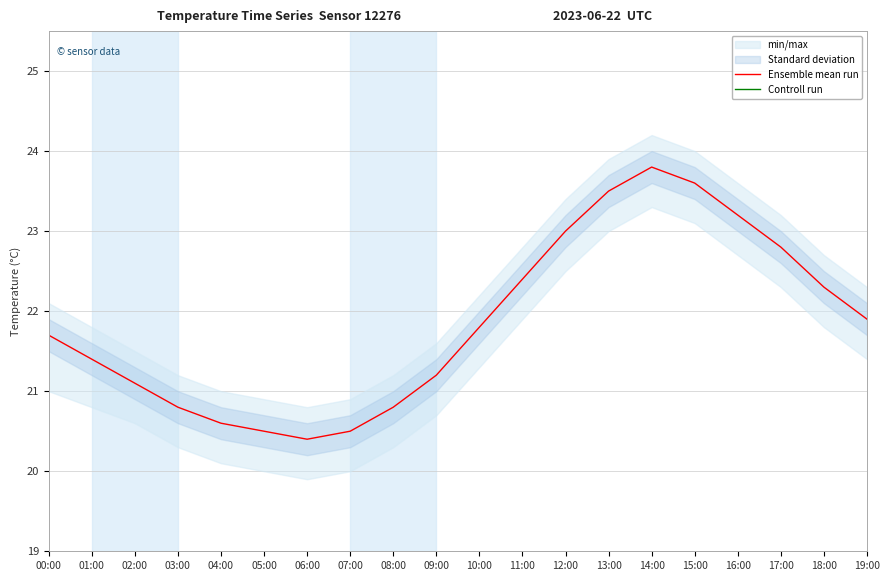

What is the minimum value shown in the chart?

20.4